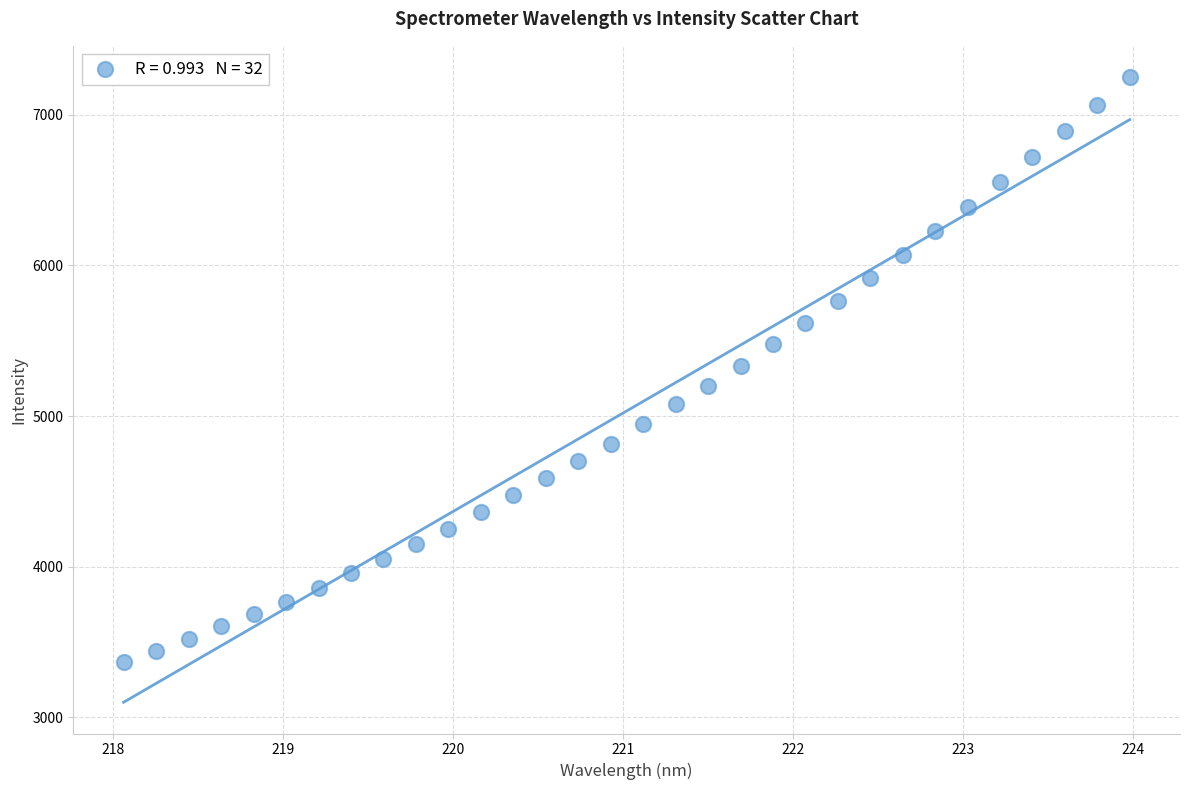

What is the range of Y values (max minus min)?

3884.5